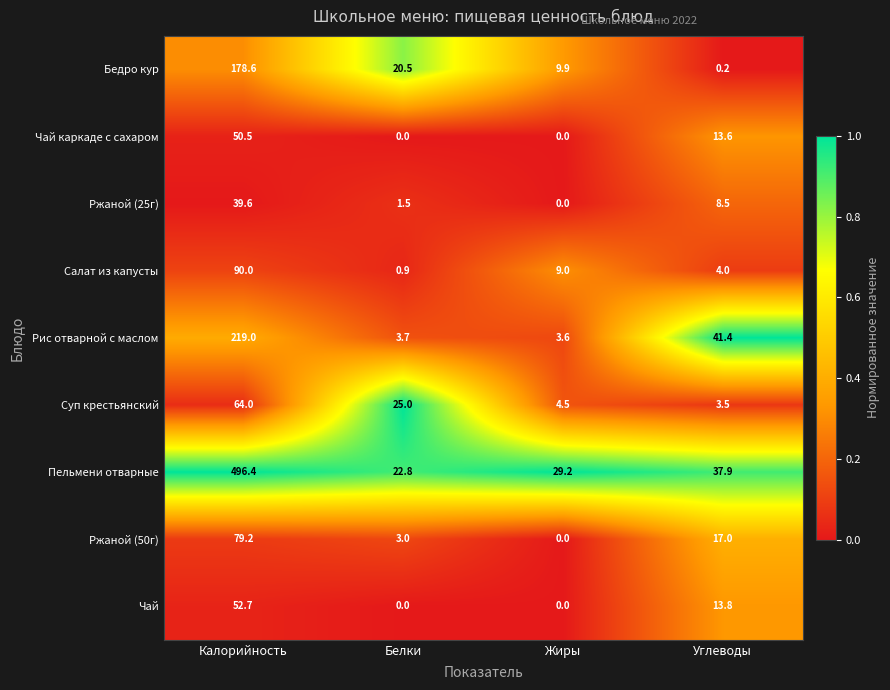

What is the difference between the maximum and minimum values in the Рис отварной с маслом series?

215.4